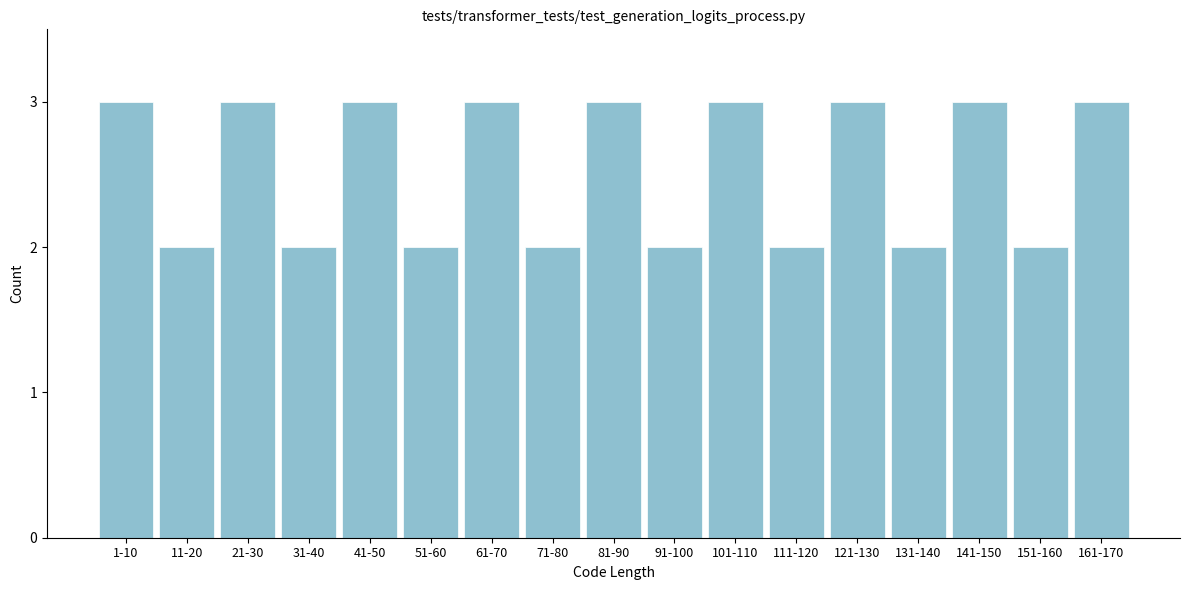

Reading left to right, list all the values displayed in this chart.

3	2	3	2	3	2	3	2	3	2	3	2	3	2	3	2	3